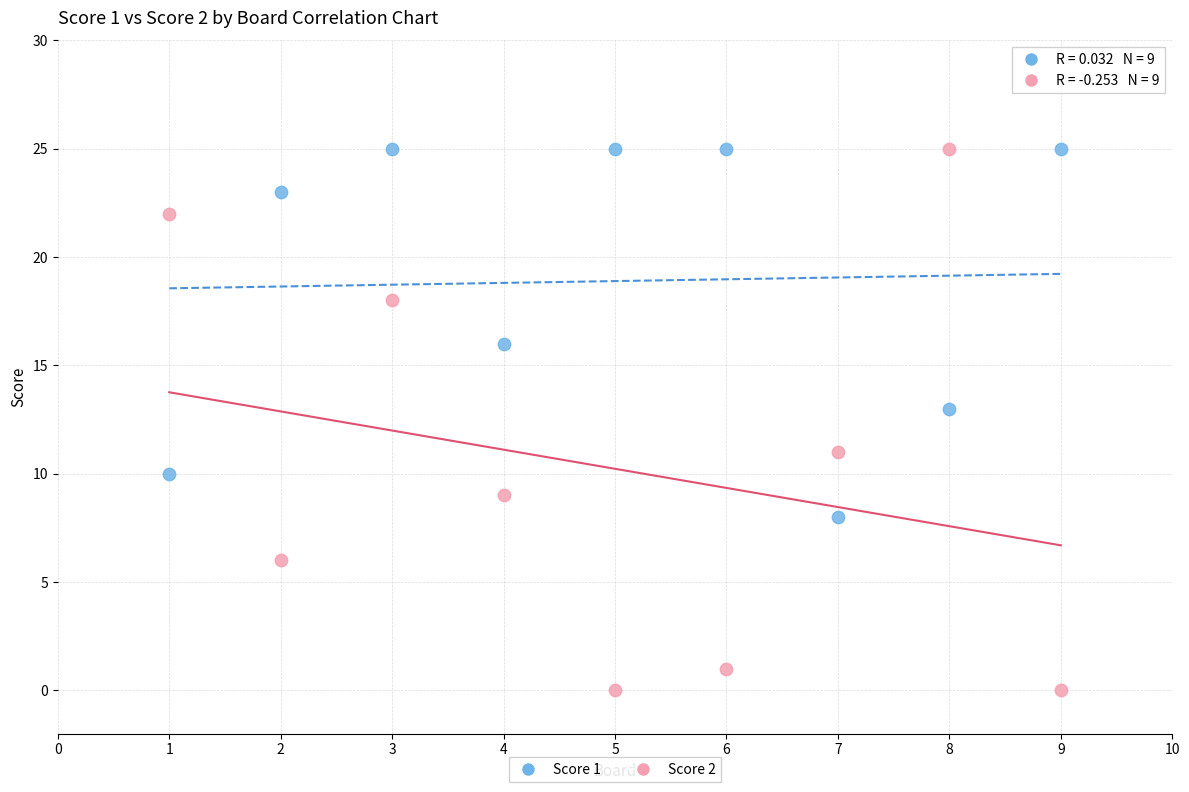

Across all data points, what is the range of Y values (max minus min)?

25